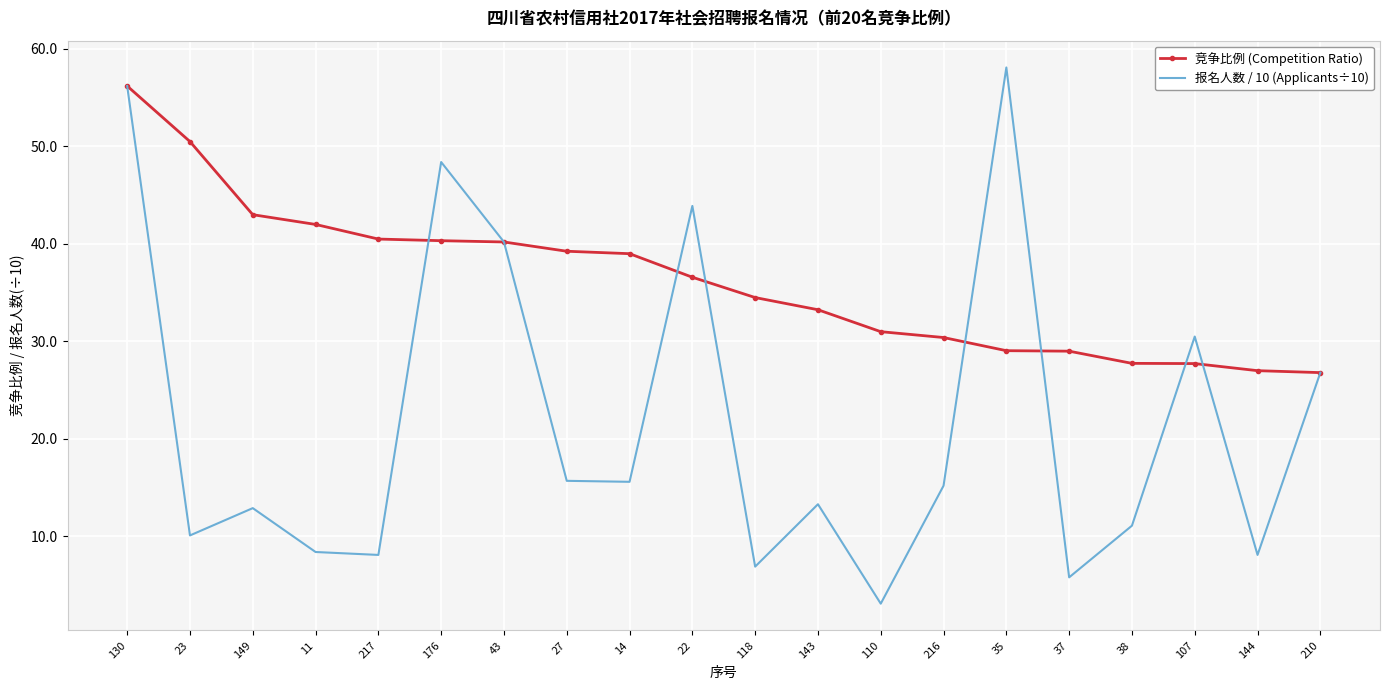

List the series in order of their overall mean, lowest first.

报名人数 / 10 (Applicants÷10), 竞争比例 (Competition Ratio)